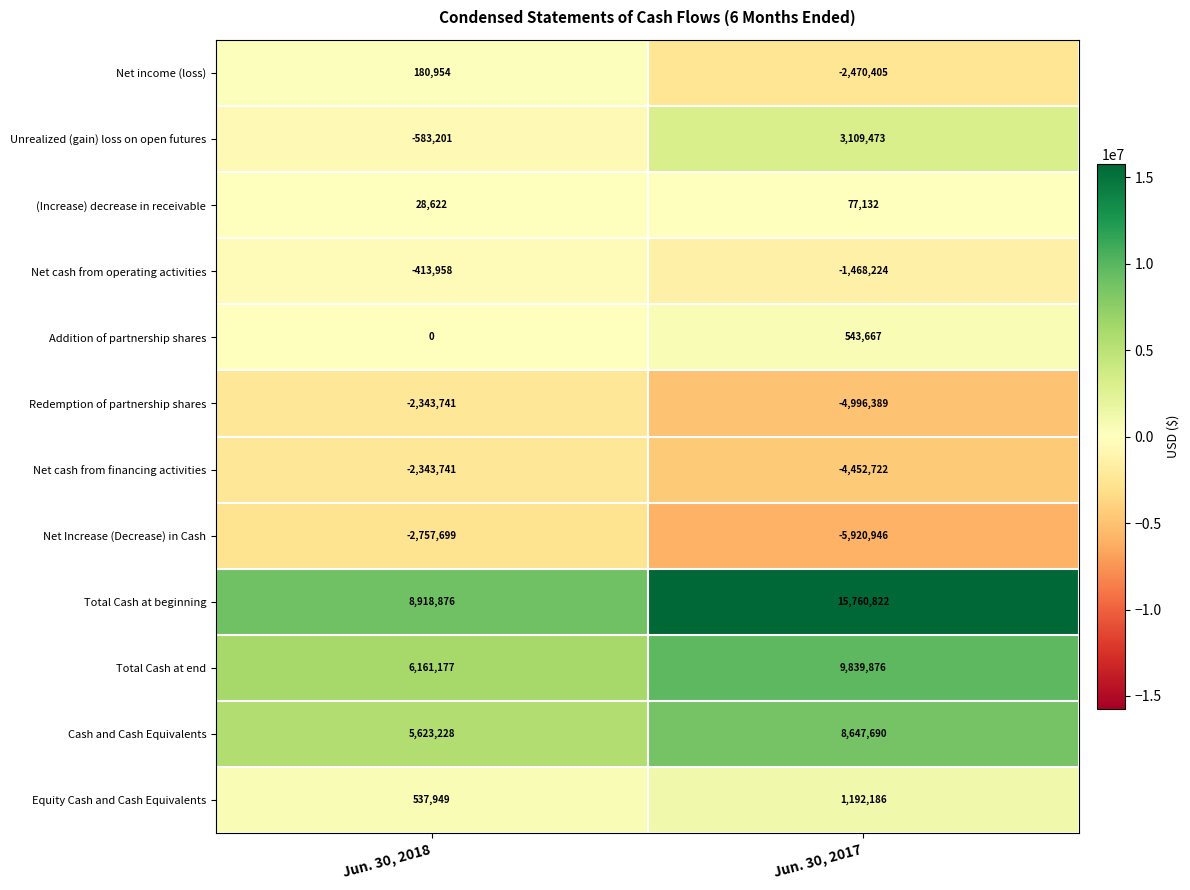

Reading left to right, transcribe all the data shown in this chart.

Net income (loss): 180954	-2470405
Unrealized (gain) loss on open futures: -583201	3109473
(Increase) decrease in receivable: 28622	77132
Net cash from operating activities: -413958	-1468224
Addition of partnership shares: 0	543667
Redemption of partnership shares: -2343741	-4996389
Net cash from financing activities: -2343741	-4452722
Net Increase (Decrease) in Cash: -2757699	-5920946
Total Cash at beginning: 8918876	15760822
Total Cash at end: 6161177	9839876
Cash and Cash Equivalents: 5623228	8647690
Equity Cash and Cash Equivalents: 537949	1192186